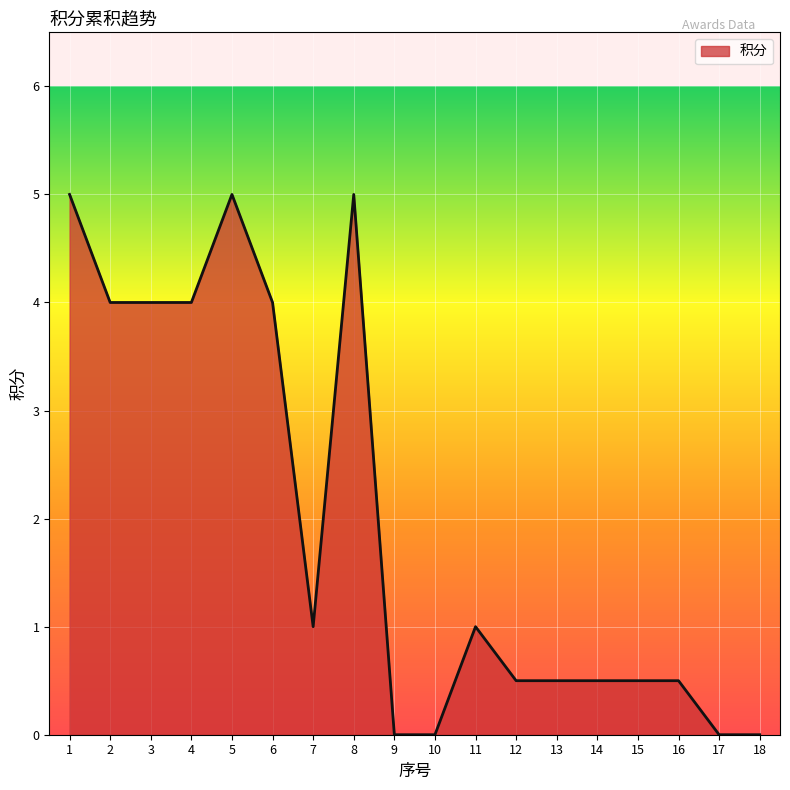

How many lines are shown in the chart?

1